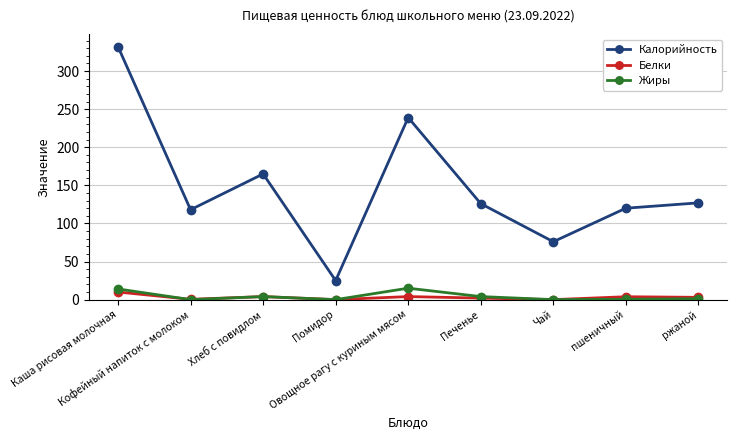

At which category does Калорийность reach its first local valley?

Кофейный напиток с молоком